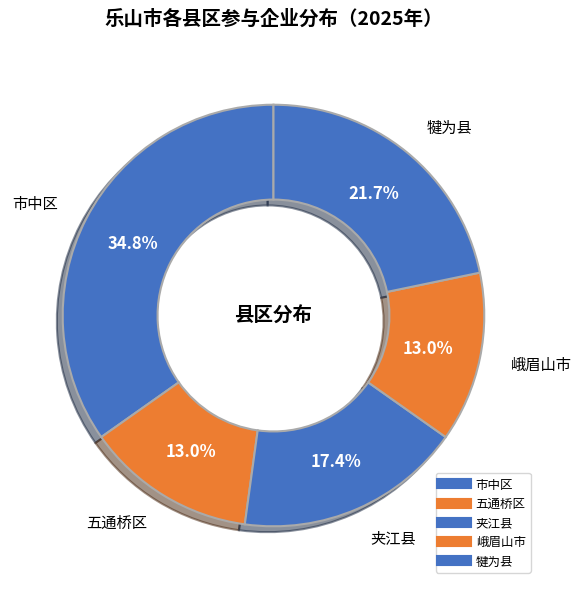

Which category has the smallest portion of the pie?

五通桥区